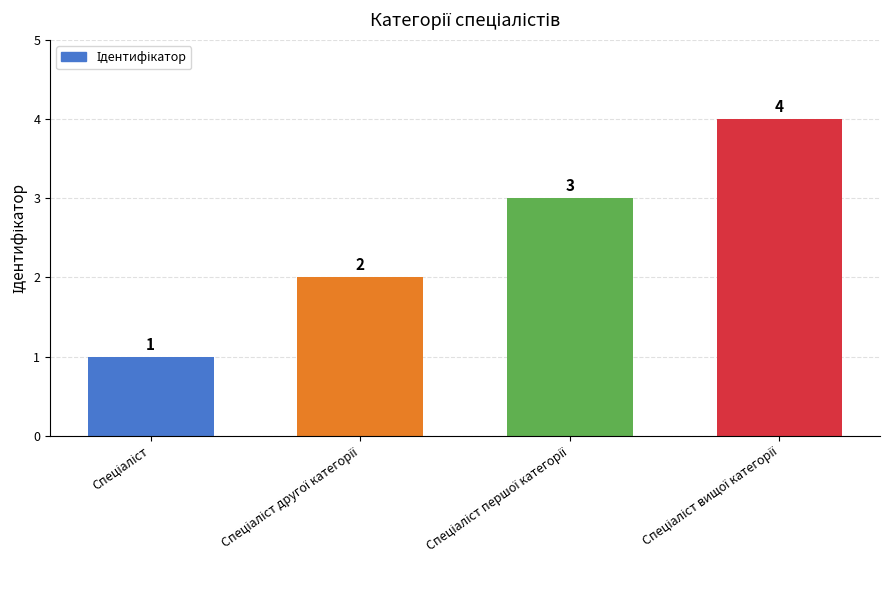

What is the greatest value displayed?

4